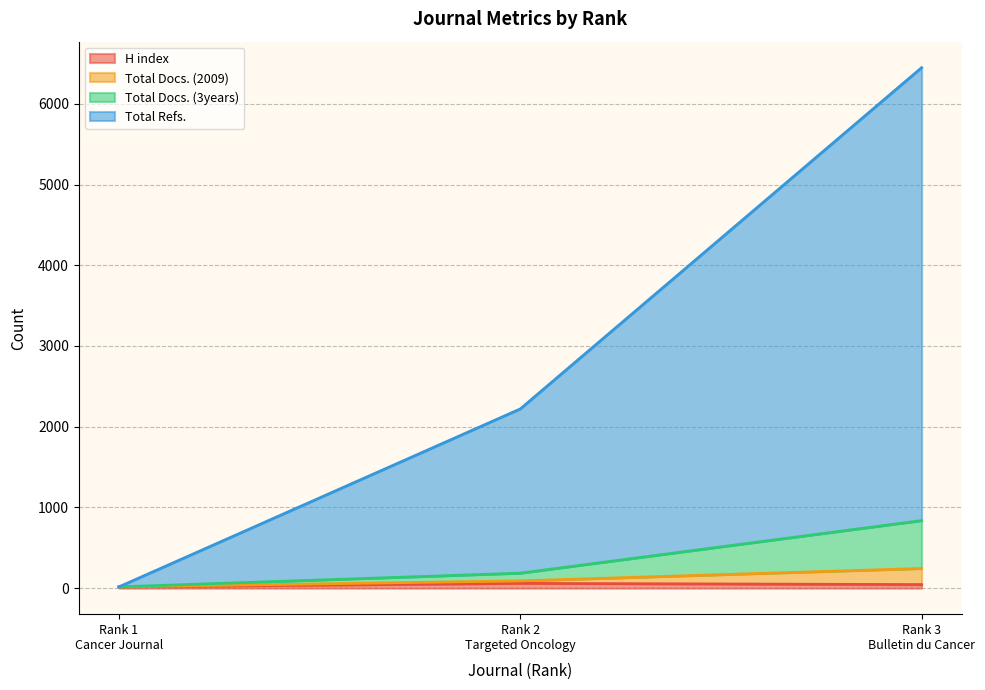

Does the chart have visible grid lines?

Yes